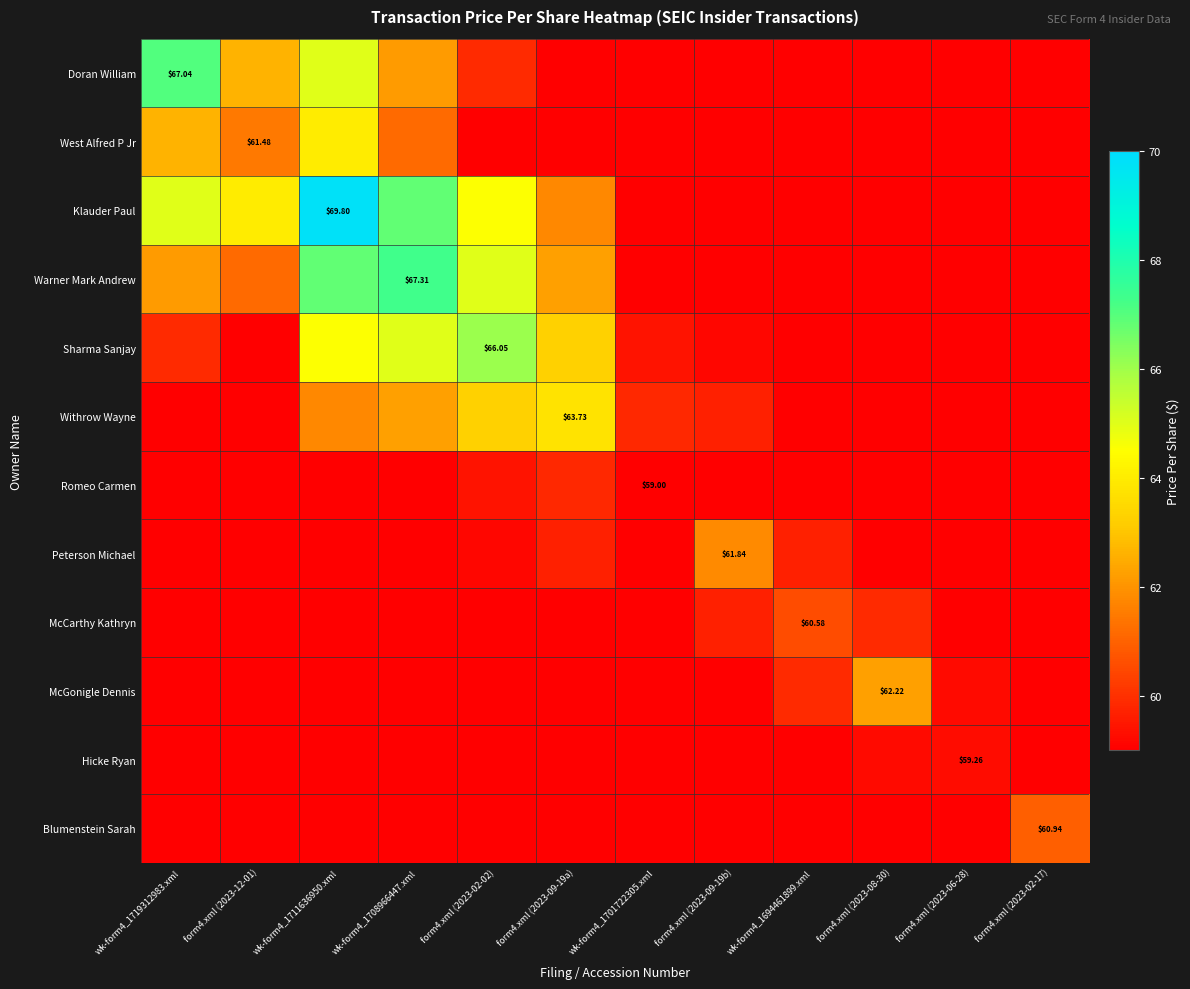

How many categories are shown in the chart?

12